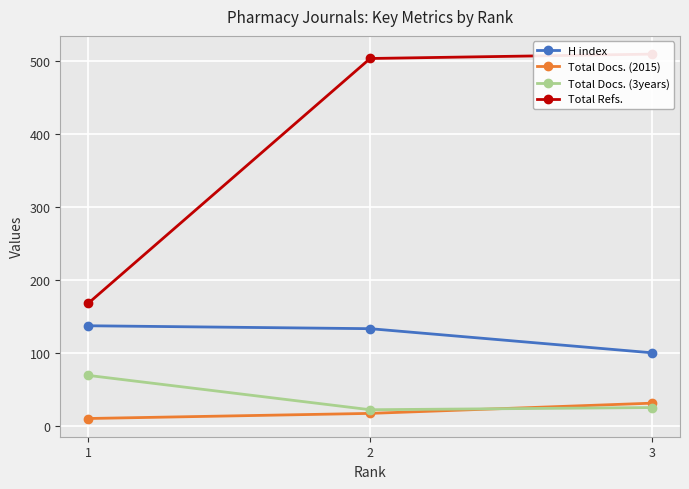

What is the value of the Total Refs. point at the 2nd from the left?

503